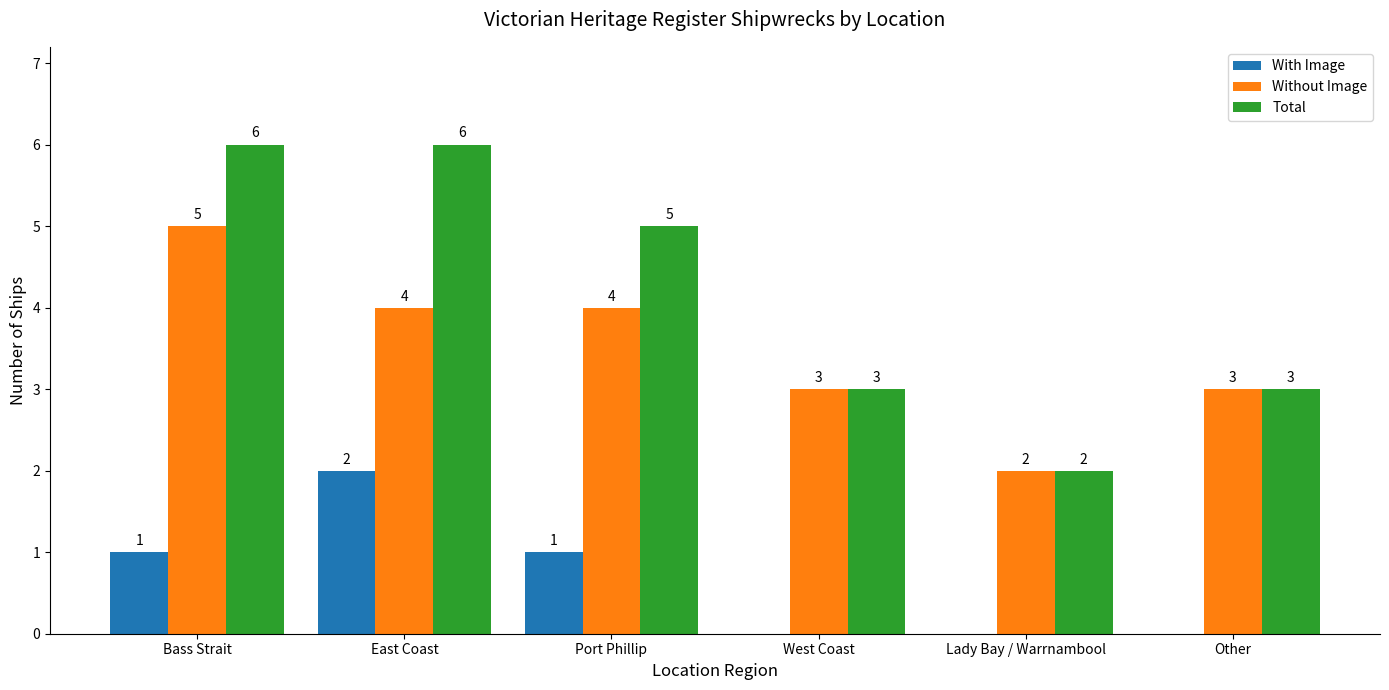

What is the sum of the Without Image values at East Coast and Bass Strait?

9